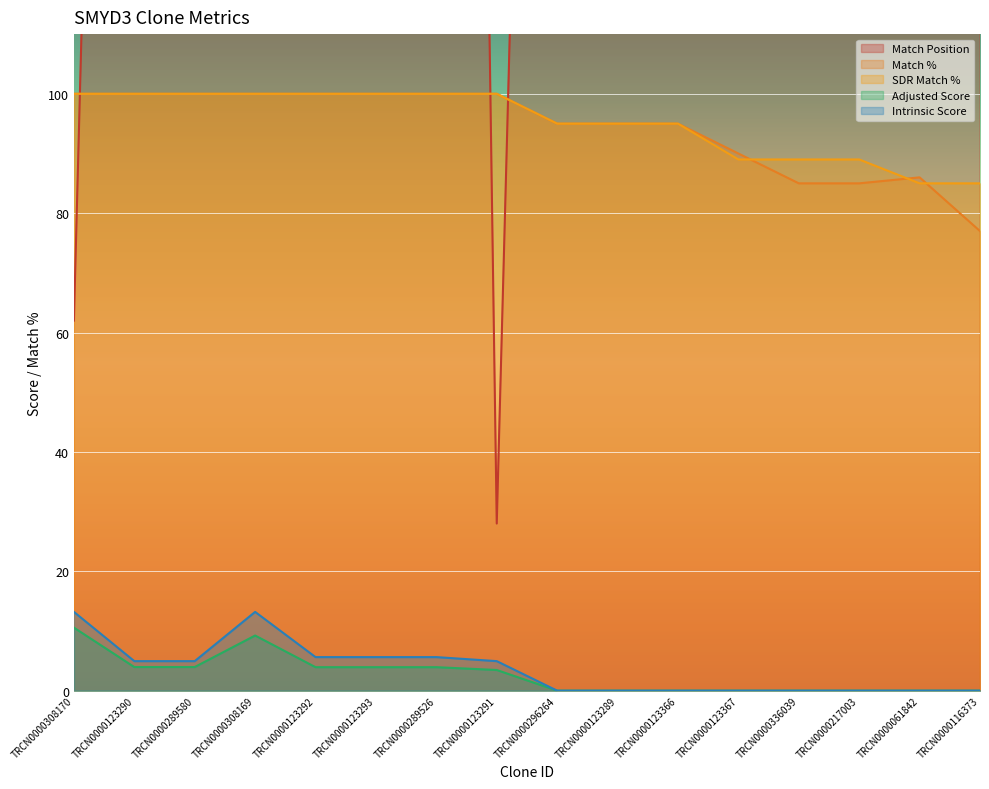

What is the maximum value shown in the chart?

854.0